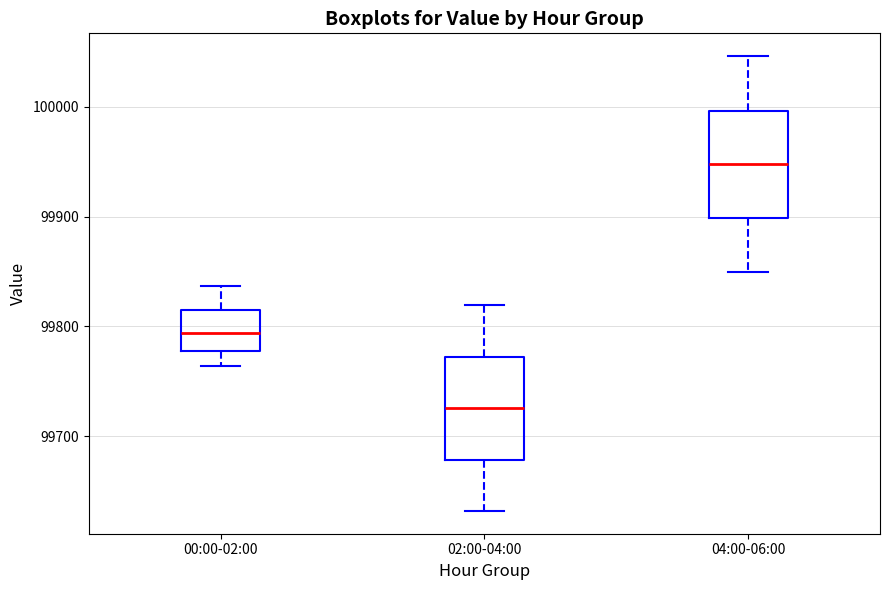

Reading left to right, read every box against the y-axis: the position of its median line, the range the box covers, and the ends of its whiskers. The values are not printed on the chart, so give them approximately, as read against the axis.

00:00-02:00: median 99790, box 99780 to 99810, whiskers 99760 to 99840
02:00-04:00: median 99730, box 99680 to 99770, whiskers 99630 to 99820
04:00-06:00: median 99950, box 99900 to 100000, whiskers 99850 to 100050